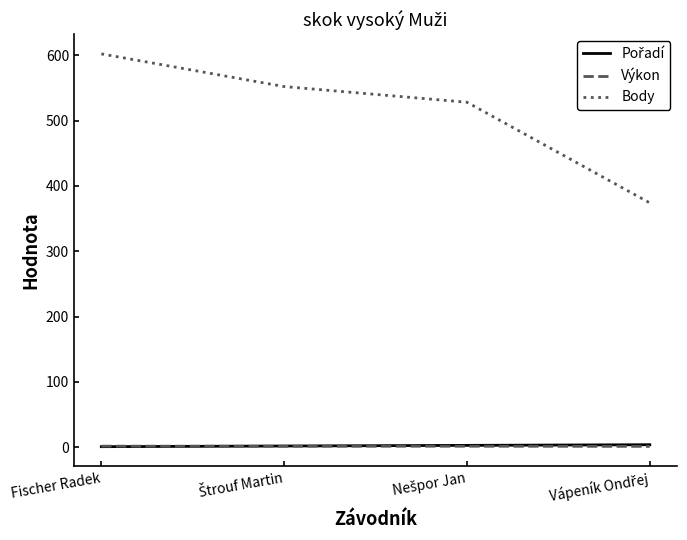

Which series has the widest spread of values?

Body